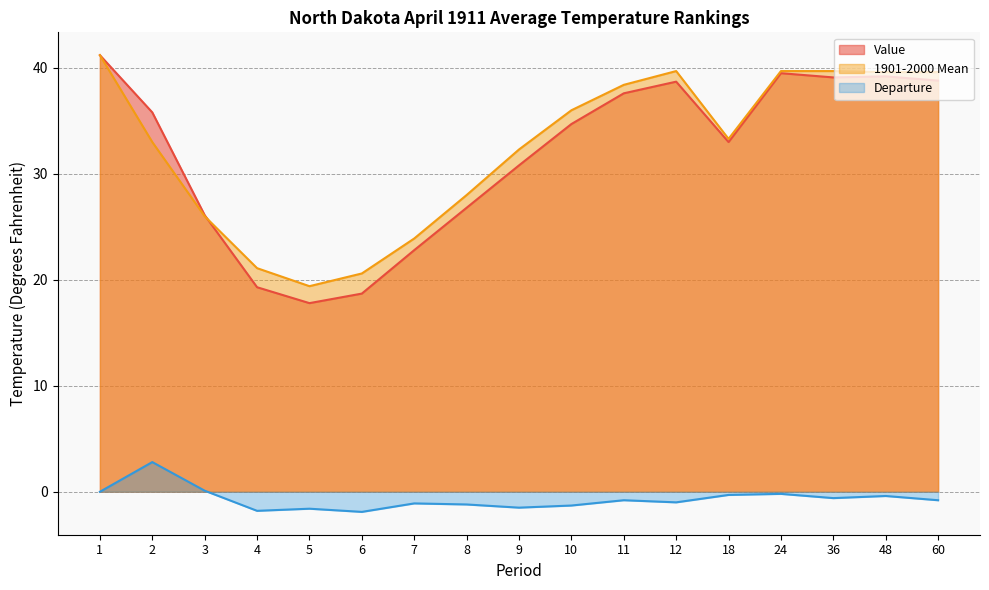

At which category does 1901-2000 Mean reach its first local valley?

5